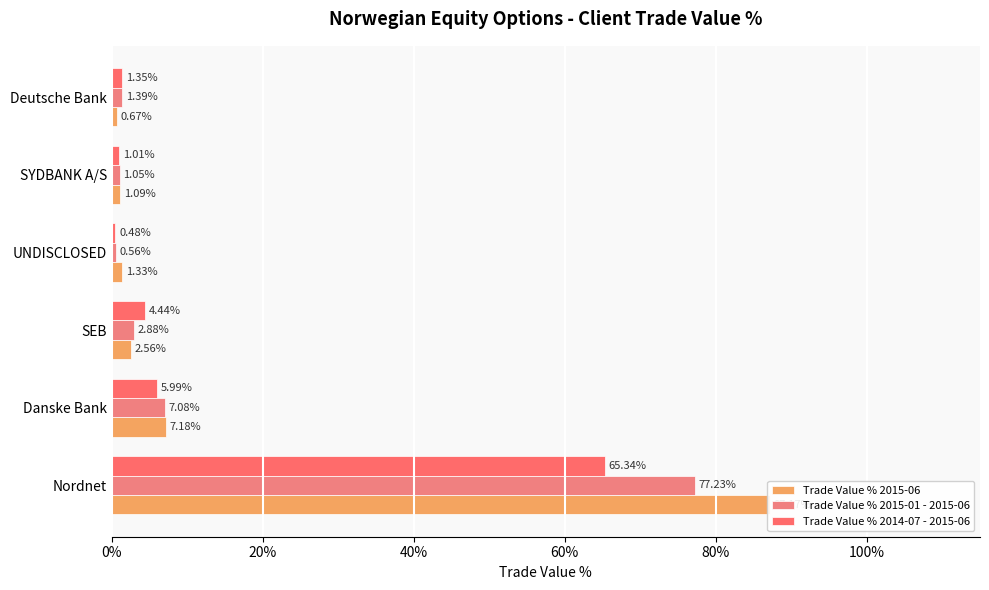

What are all the series names shown in the legend?

Trade Value % 2015-06, Trade Value % 2015-01 - 2015-06, Trade Value % 2014-07 - 2015-06